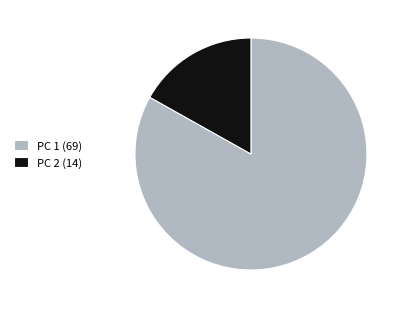

Is the sum of PC 1 (69) and PC 2 (14) greater than half?

Yes